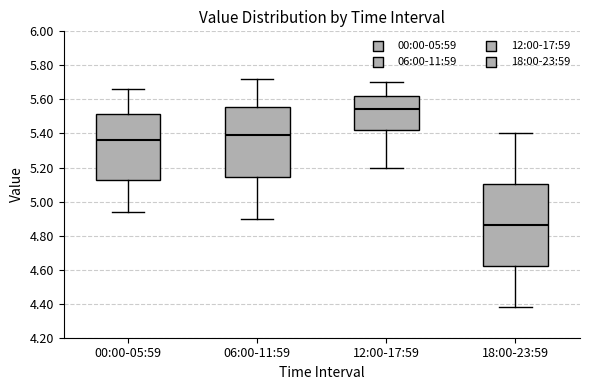

Where does the median line of the box for 06:00-11:59 sit on the y-axis? The values are not printed on the chart, so give them approximately, as read against the axis.

5.40